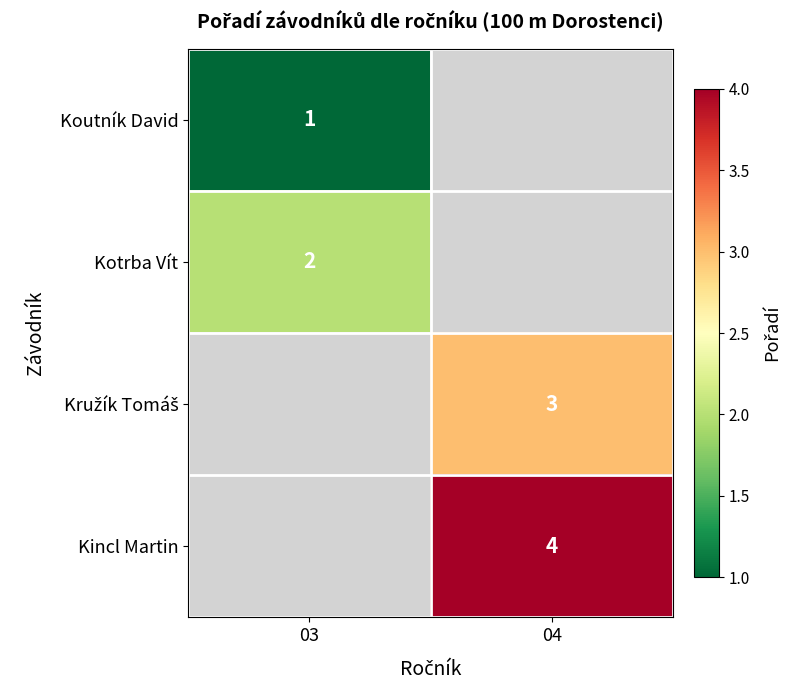

The Koutník David series shows 1 at 03. True or false?

True